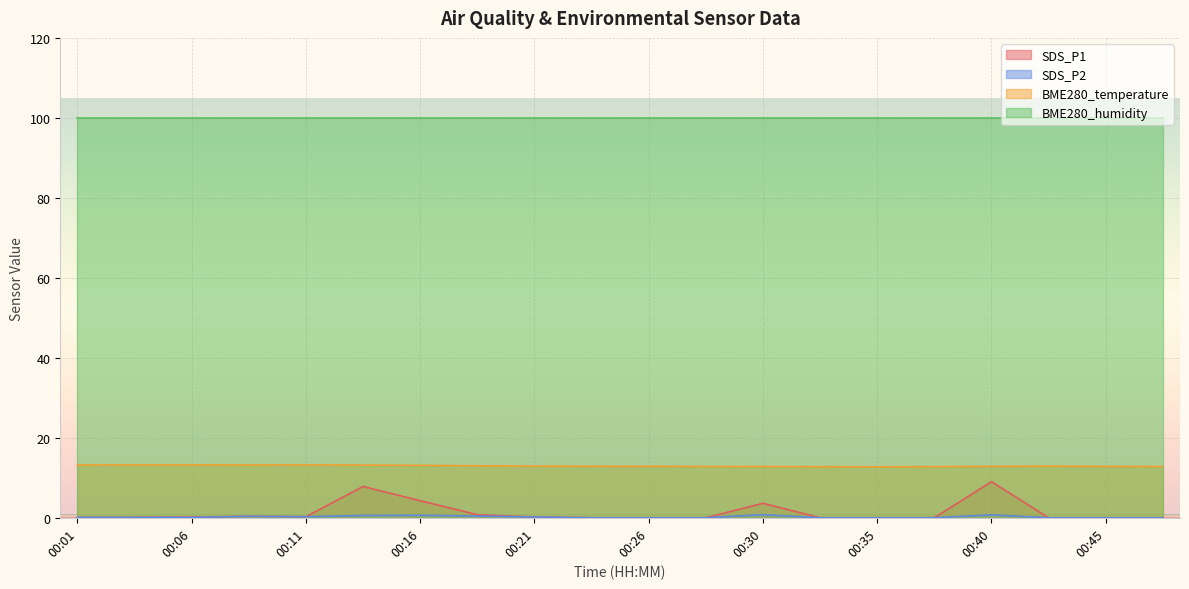

Is it true that SDS_P2 equals 0.4 at 00:08?

True